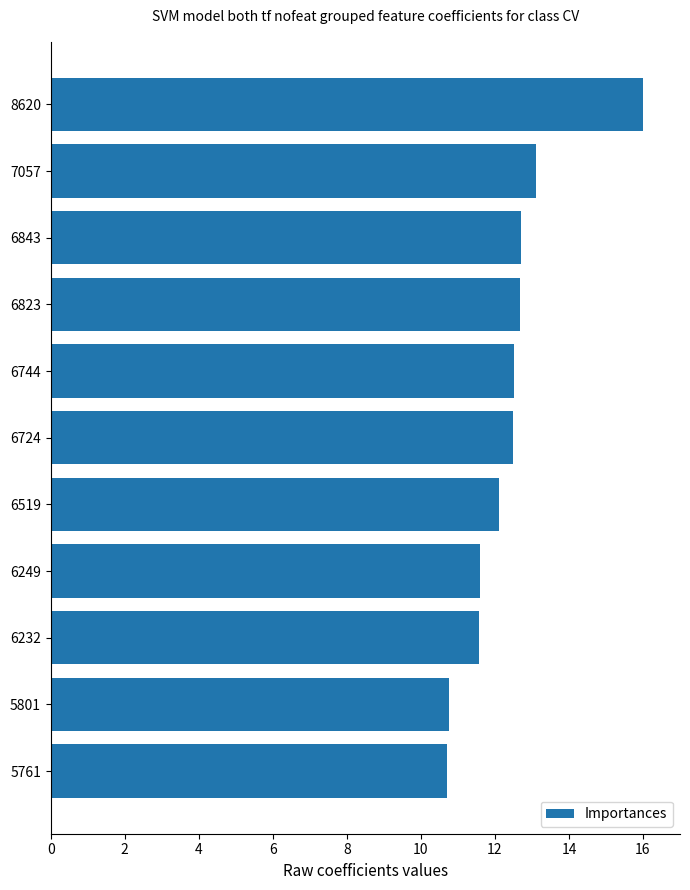

The chart shows a value of 12.7 at 6843. True or false?

True